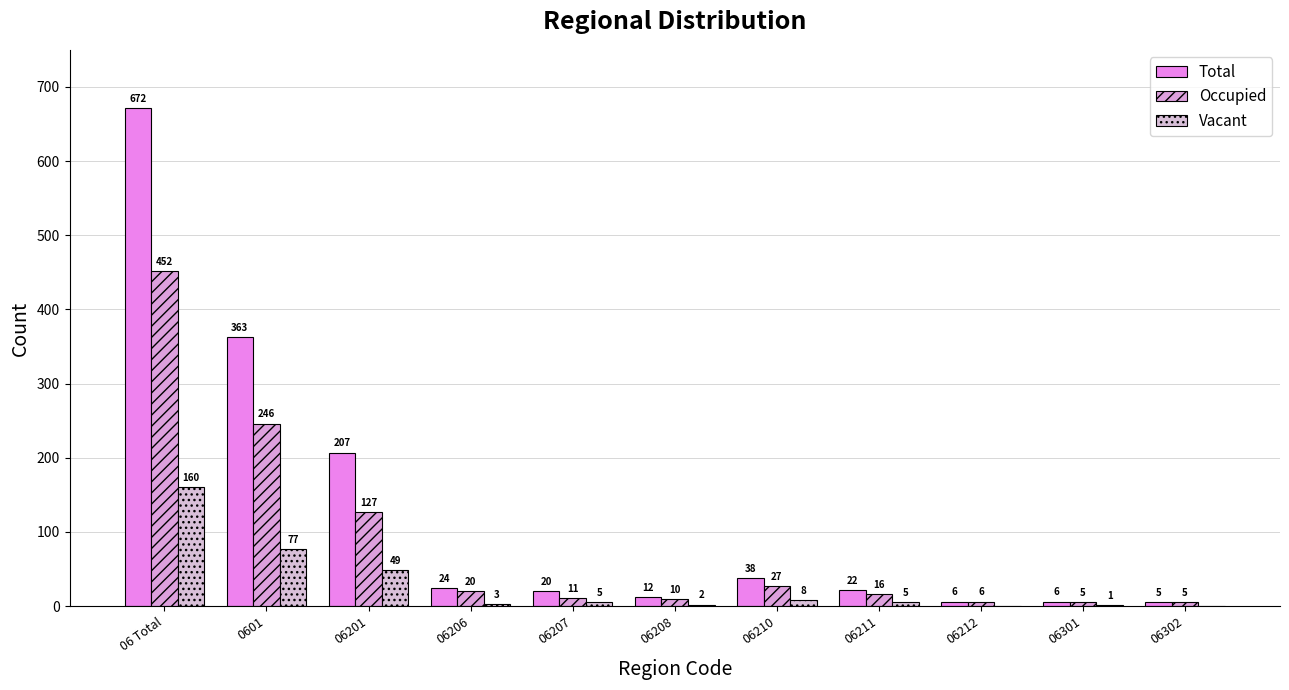

Which series has the largest range (max minus min)?

Total